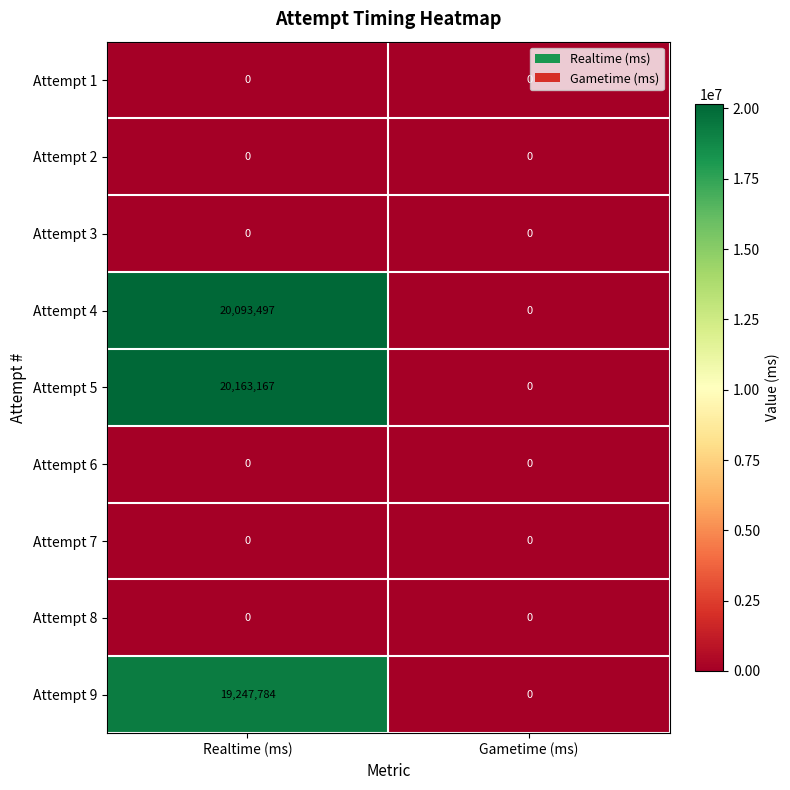

Which category has the highest value across all series?

Realtime (ms)